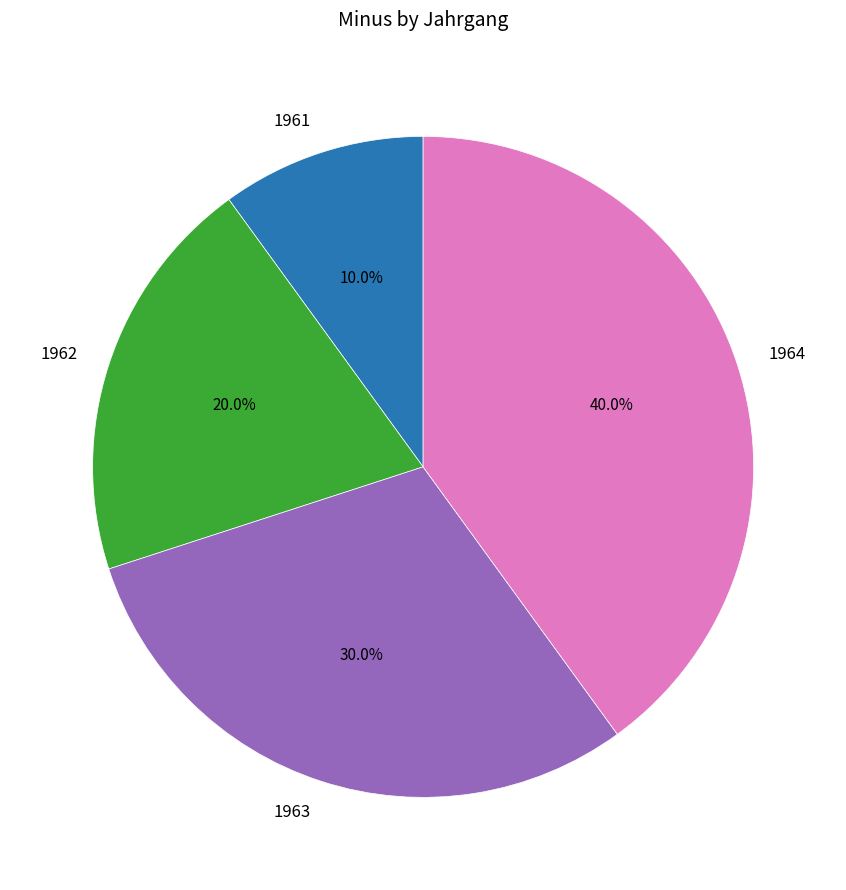

The 1964 slice represents 40% of the pie. True or false?

True